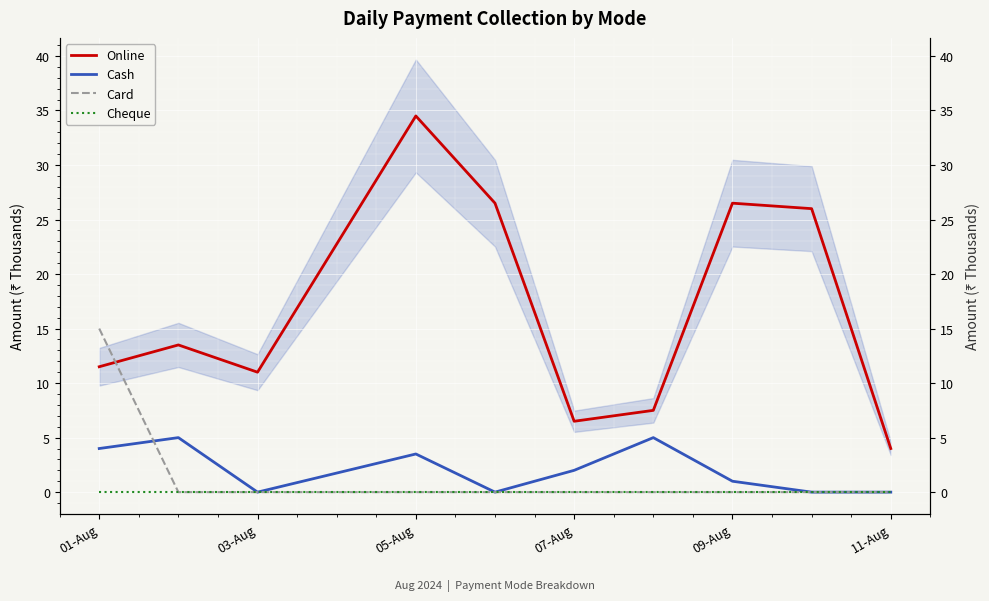

Reading right to left, what are all the values shown in this chart?

Online: 4.0	26.0	26.5	7.5	6.5	26.5	34.5	11.0	13.5	11.5
Cash: 0.0	0.0	1.0	5.0	2.0	0.0	3.5	0.0	5.0	4.0
Card: 0.0	0.0	0.0	0.0	0.0	0.0	0.0	0.0	0.0	15.0
Cheque: 0.0	0.0	0.0	0.0	0.0	0.0	0.0	0.0	0.0	0.0